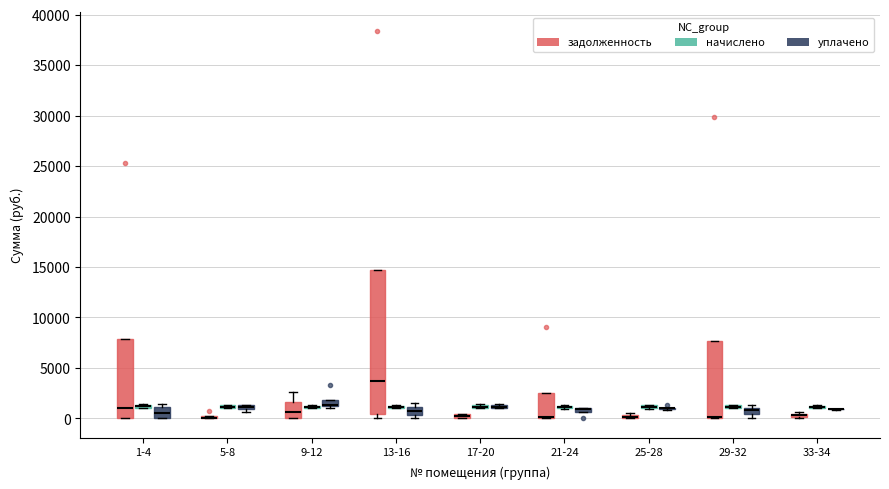

Where does the median line of the box for 1-4 (уплачено) sit on the y-axis? The values are not printed on the chart, so give them approximately, as read against the axis.

500